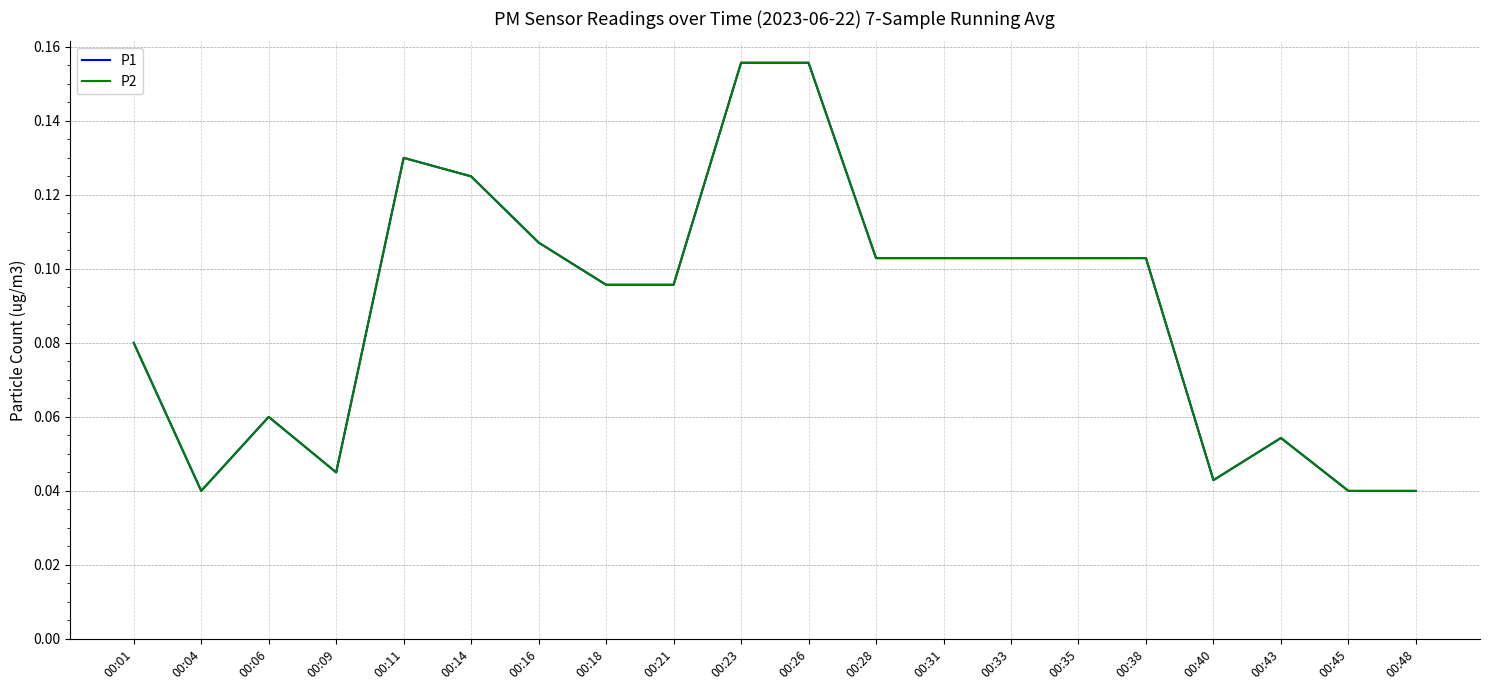

Rank the series at 00:06 from lowest to highest value.

P1, P2